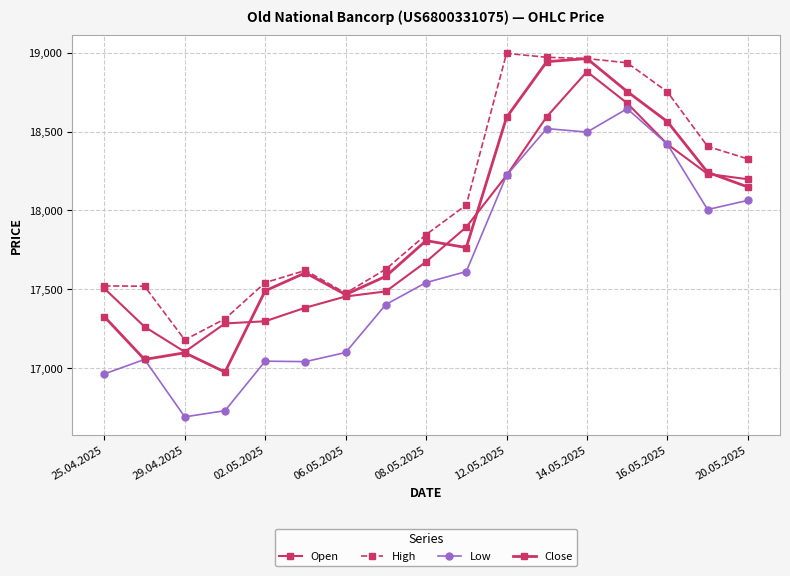

Count the number of data series in this chart.

4